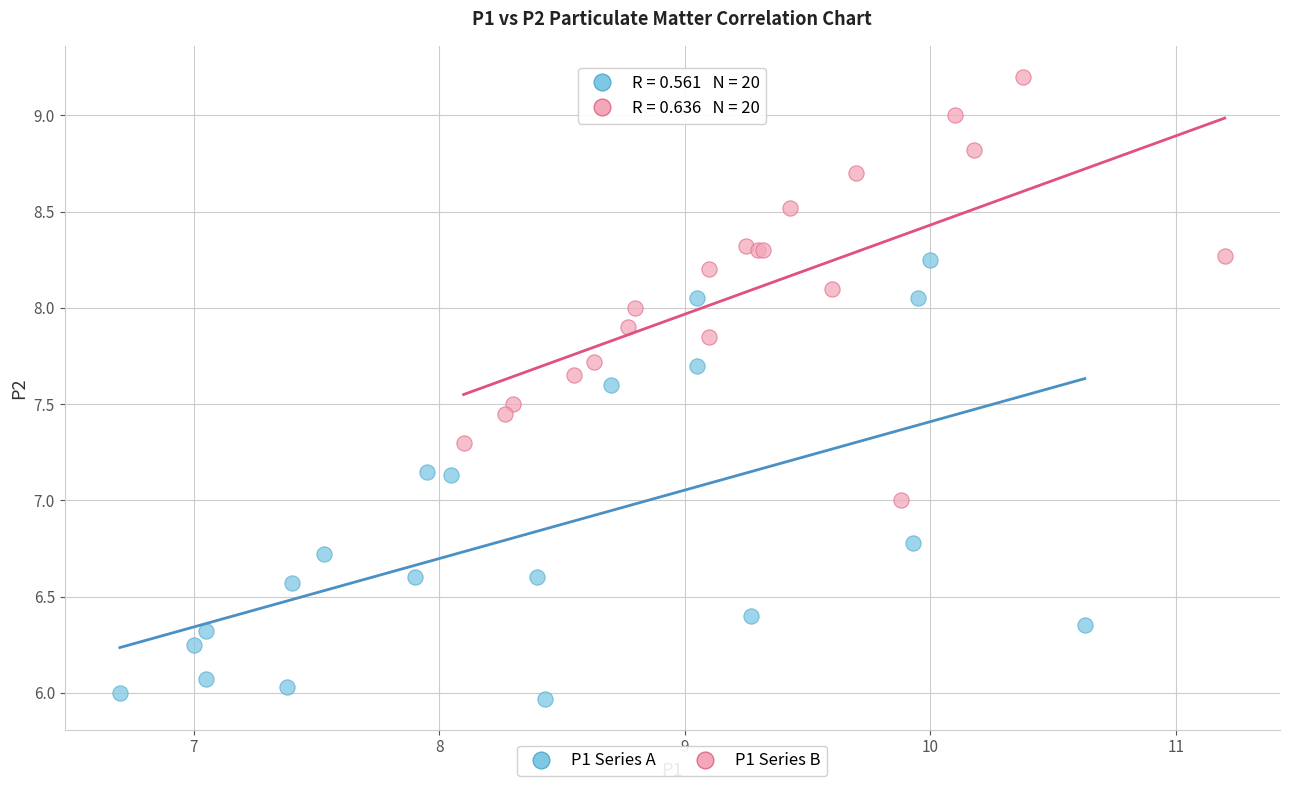

What are all the series names shown in the legend?

P1 Series A, P1 Series B